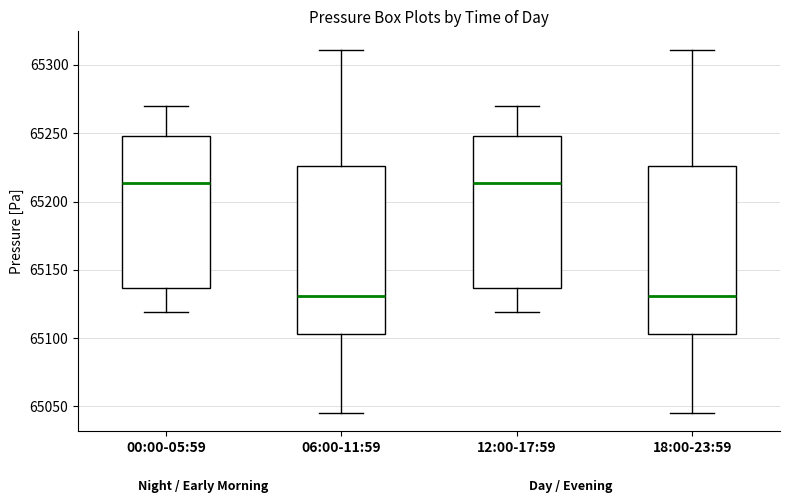

Where does the median line of the box for 00:00-05:59 sit on the y-axis? The values are not printed on the chart, so give them approximately, as read against the axis.

65215